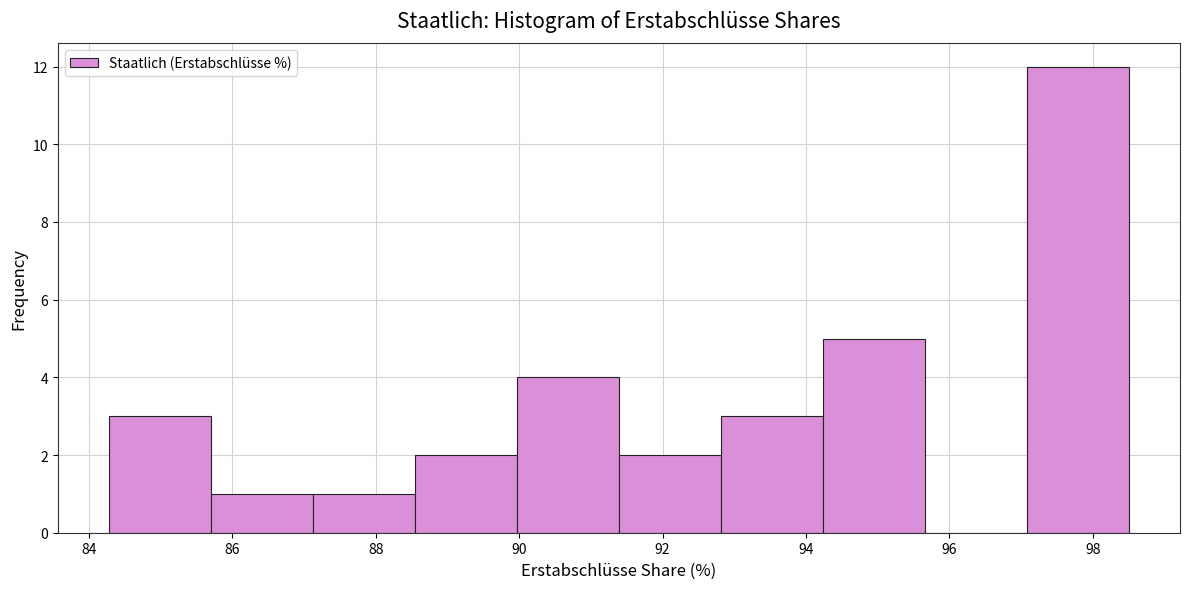

Reading left to right, list every bar in this chart as the range it spans on the x-axis followed by its height. Neither the bar edges nor the heights are printed on the chart, so give them approximately, as read against the axes.

84.2 to 85.8: 3
85.8 to 87.2: 1
87.2 to 88.6: 1
88.6 to 90.0: 2
90.0 to 91.4: 4
91.4 to 92.8: 2
92.8 to 94.2: 3
94.2 to 95.6: 5
95.6 to 97.0: 0
97.0 to 98.6: 12